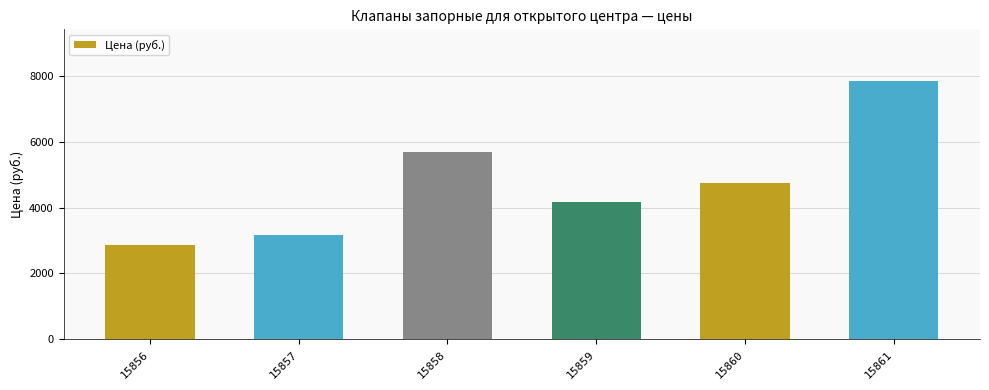

Which label corresponds to the smallest value in the chart?

15856